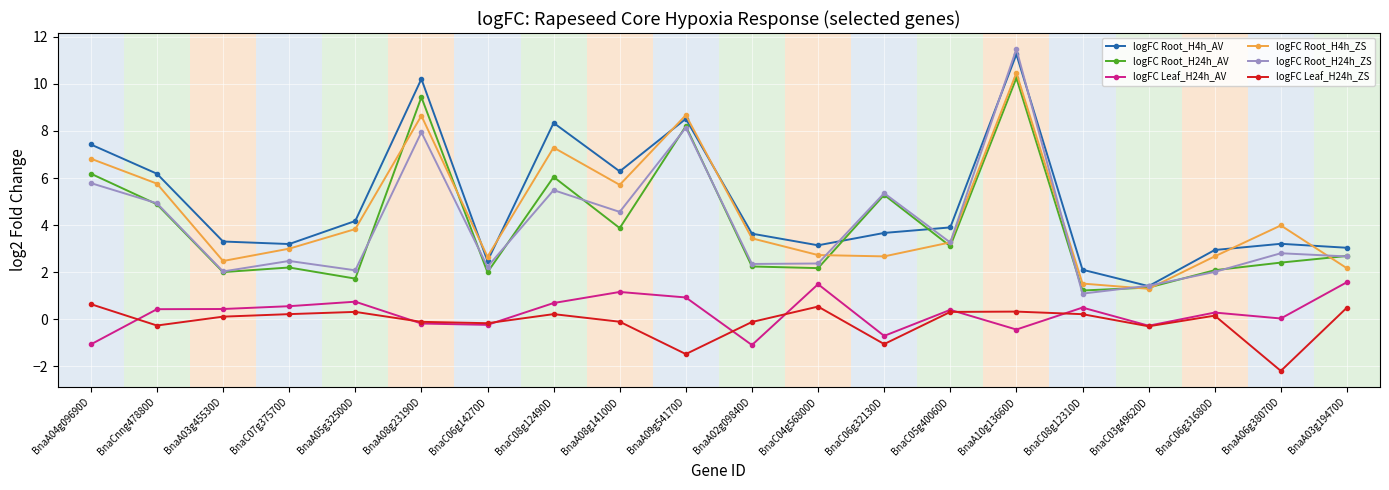

At which label is logFC Root_H24h_ZS closest to 6?

BnaA04g09690D